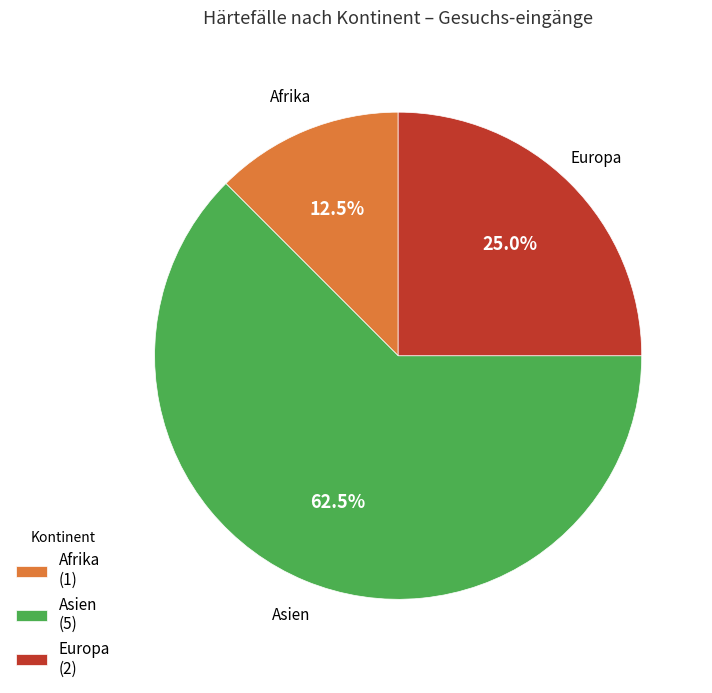

Combined, what portion of the pie is Afrika and Europa?

37.5%